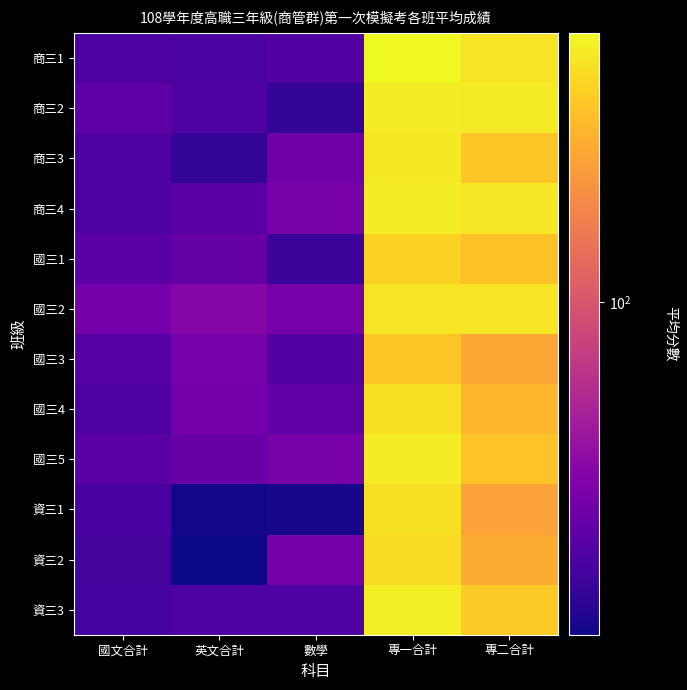

What is the minimum value shown in the chart?

53.1